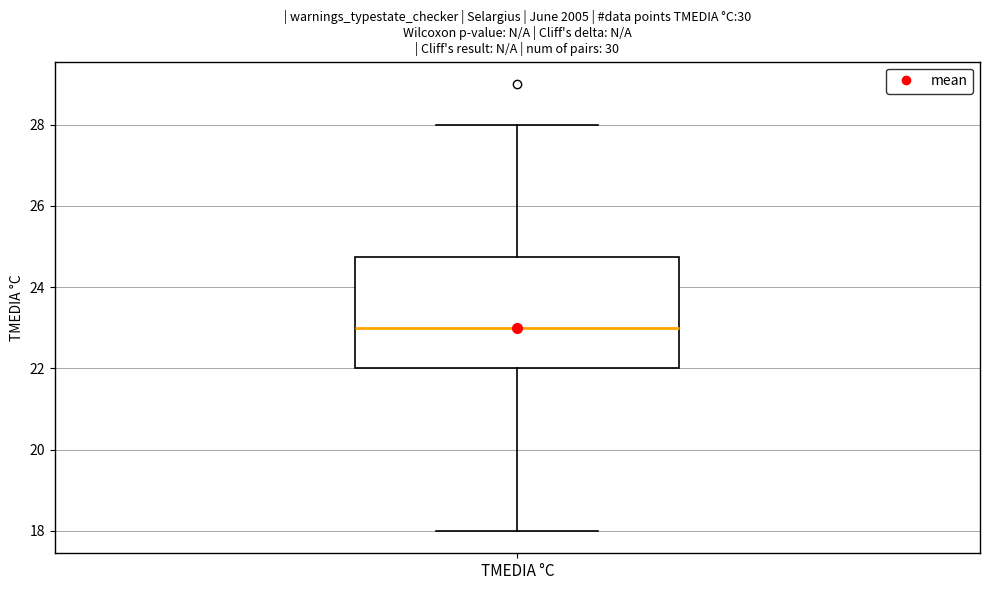

Where is the lower edge of the box for TMEDIA °C on the y-axis? The values are not printed on the chart, so give them approximately, as read against the axis.

22.0